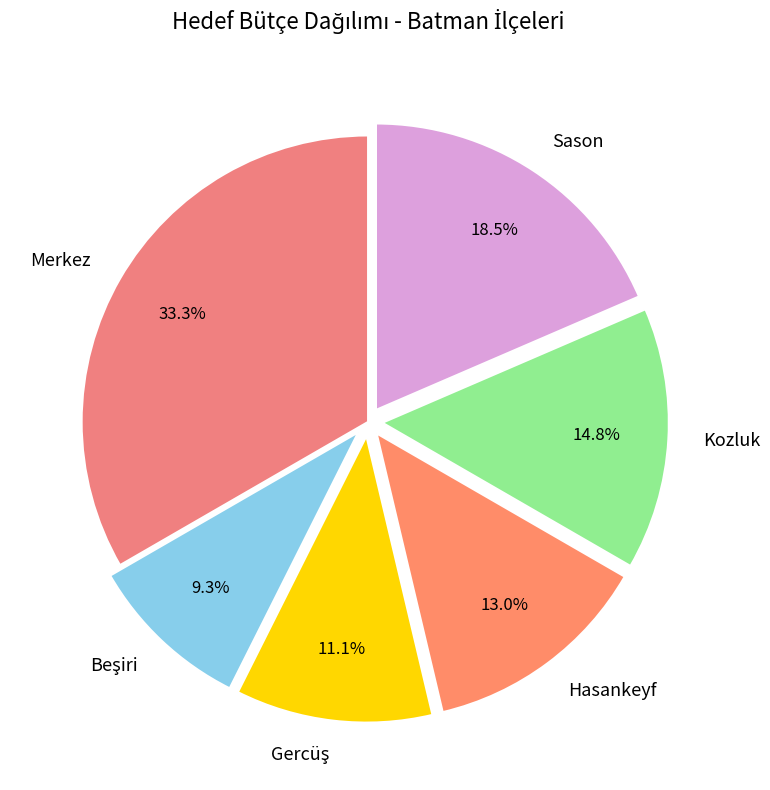

What is the ratio of the value at Merkez to the value at Sason?

1.8